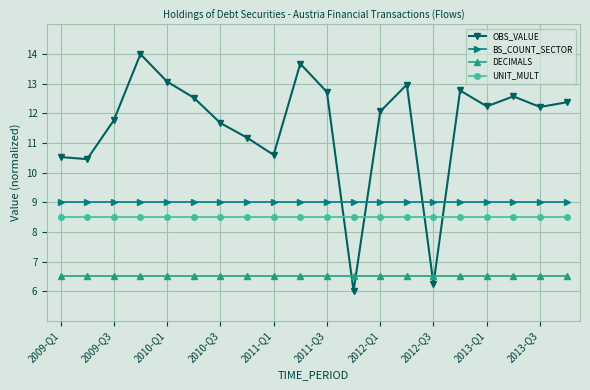

Which series has the widest spread of values?

OBS_VALUE